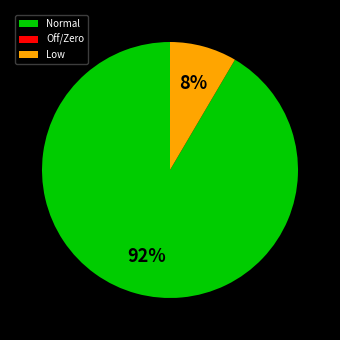

Which category has the biggest portion of the pie?

Normal